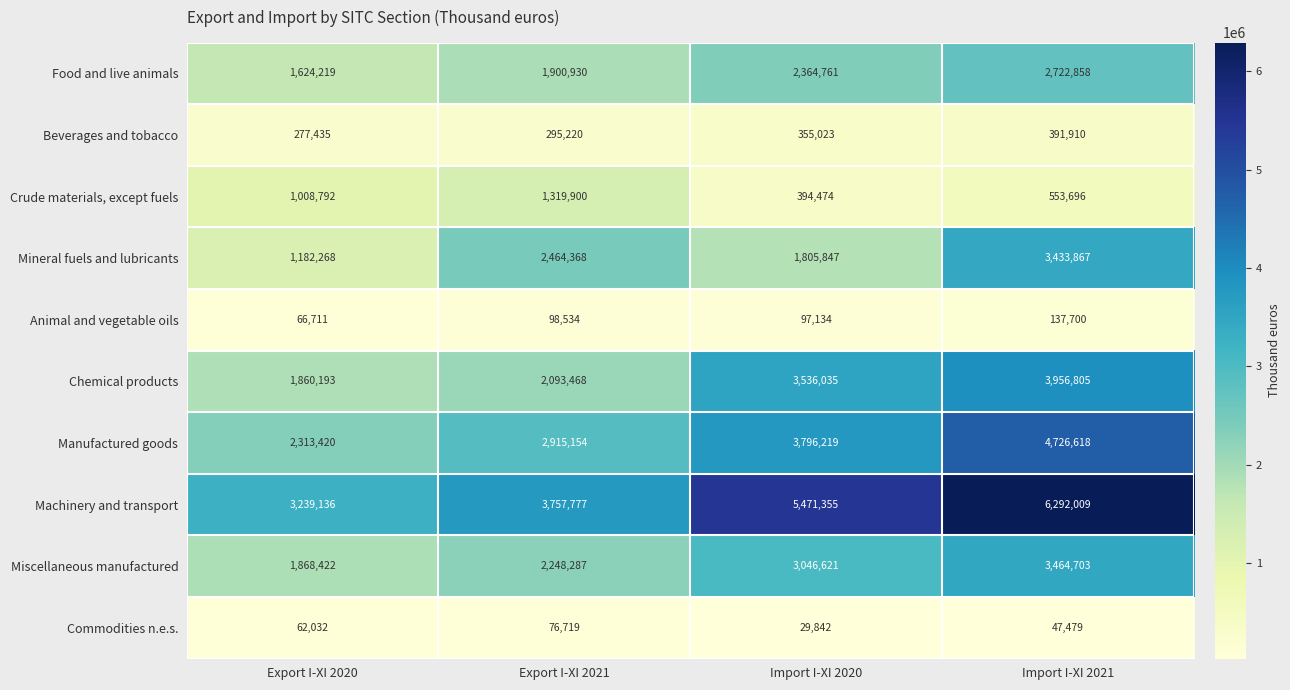

Is the value of Beverages and tobacco at Export I-XI 2020 greater than the value of Commodities n.e.s. at Import I-XI 2020?

Yes